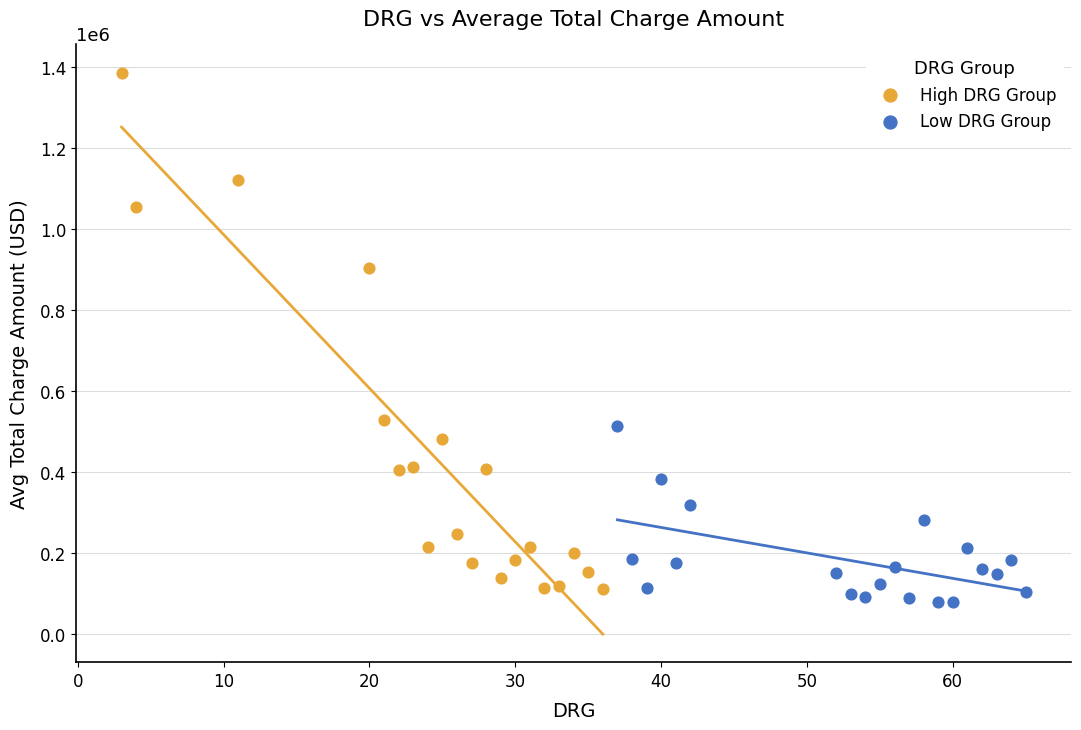

Which series reaches the maximum Y coordinate?

High DRG Group